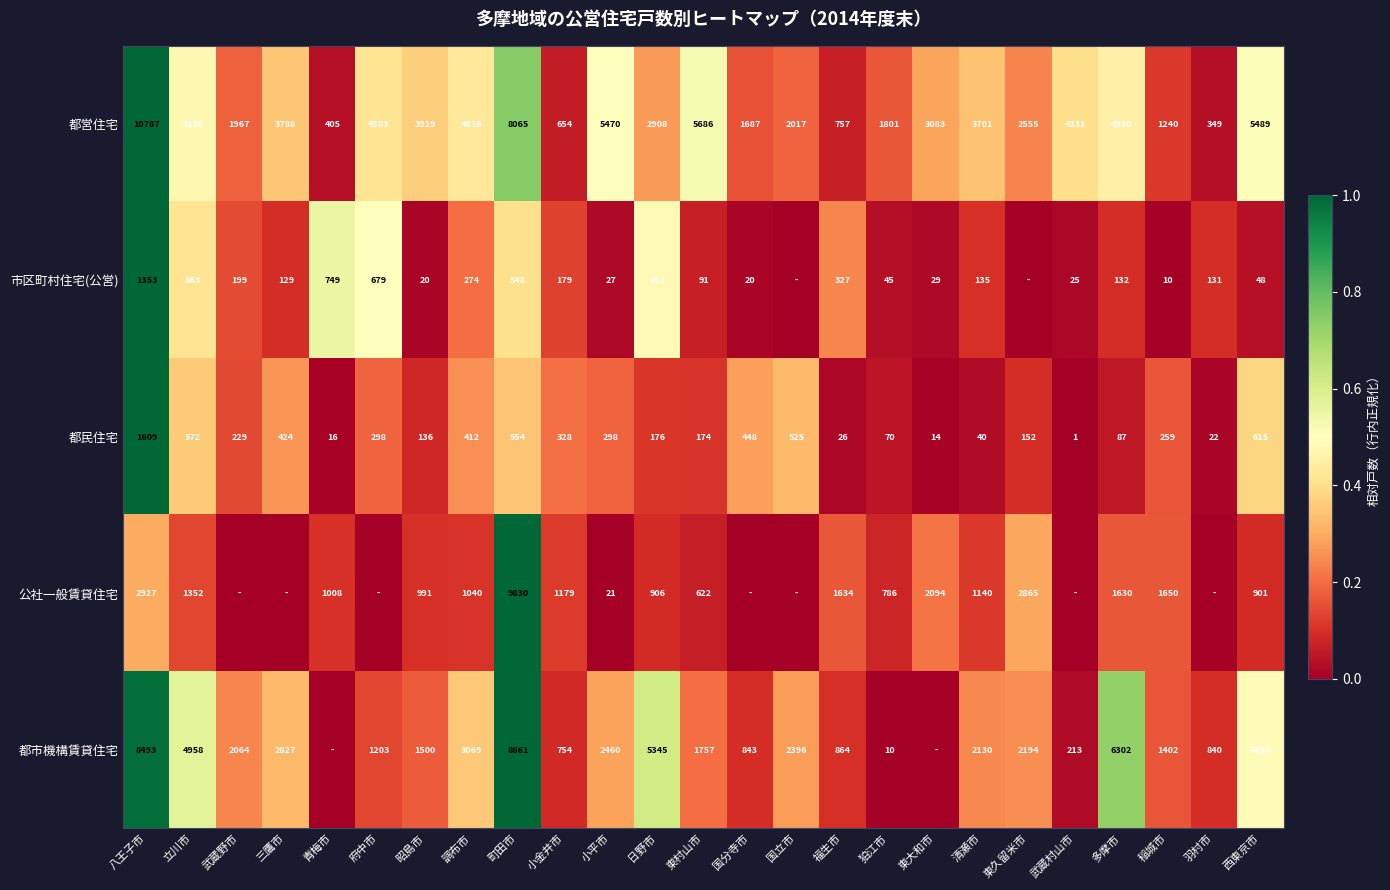

Between 西東京市 and 清瀬市, which is larger?

西東京市